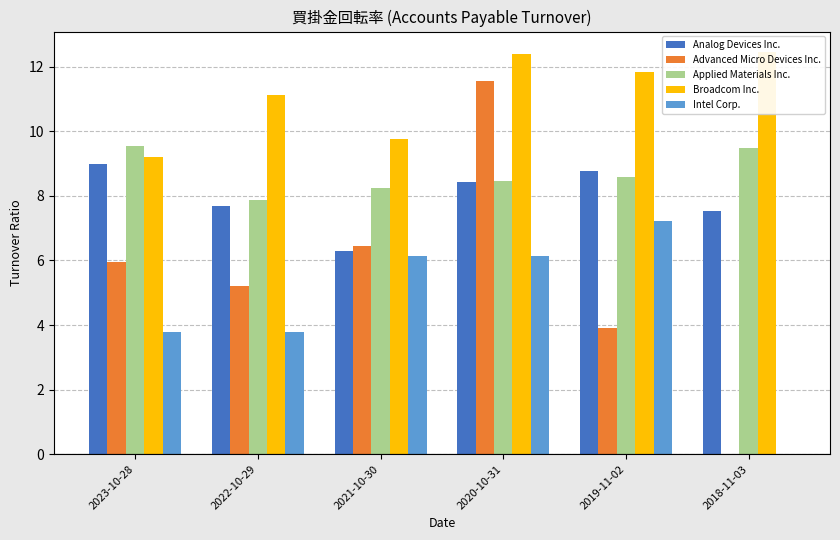

What are all the series names shown in the legend?

Analog Devices Inc., Advanced Micro Devices Inc., Applied Materials Inc., Broadcom Inc., Intel Corp.